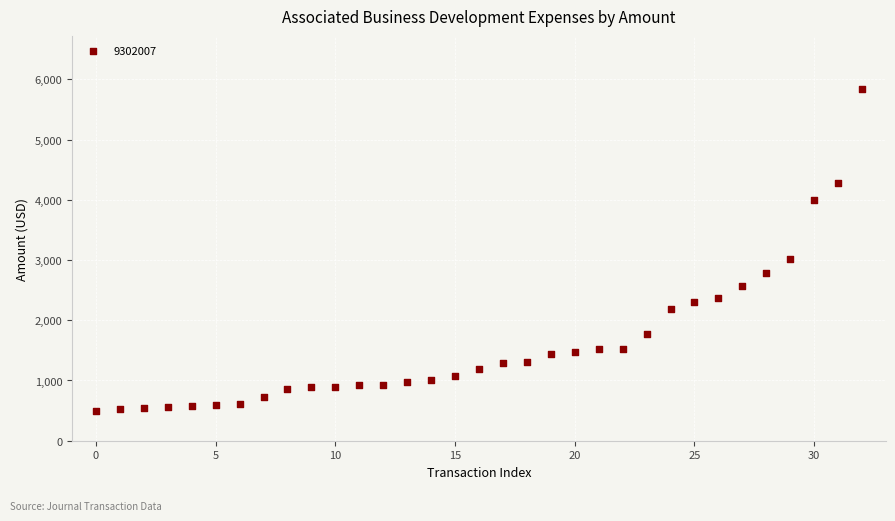

What is the range of Y values (max minus min)?

5342.0